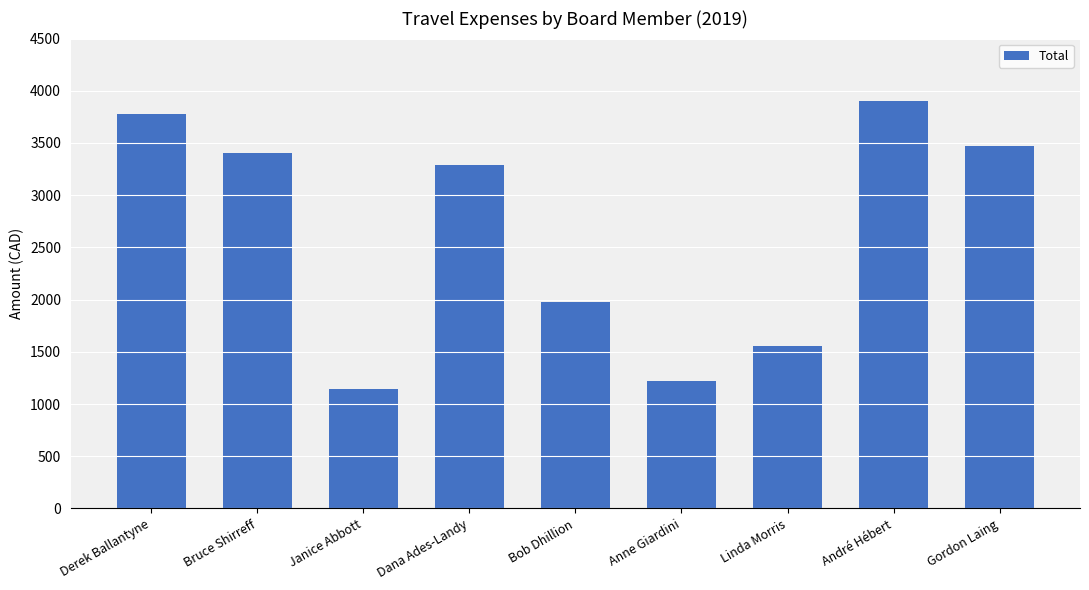

True or false: the data shows 3902.8 at André Hébert.

True